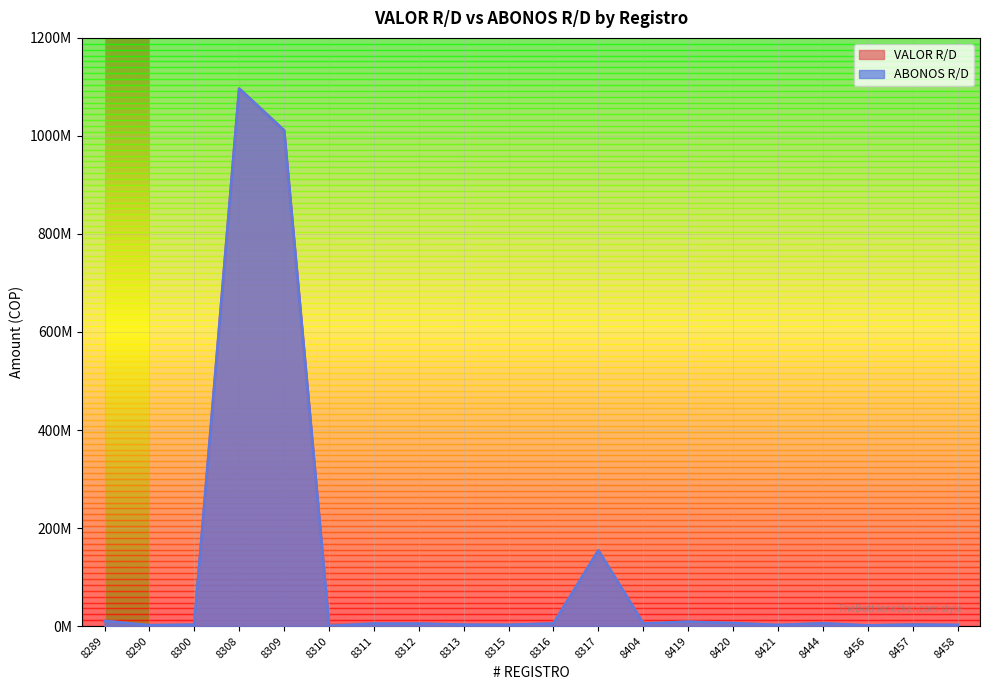

What is the value of the VALOR R/D point at the 10th from the left?

2429500